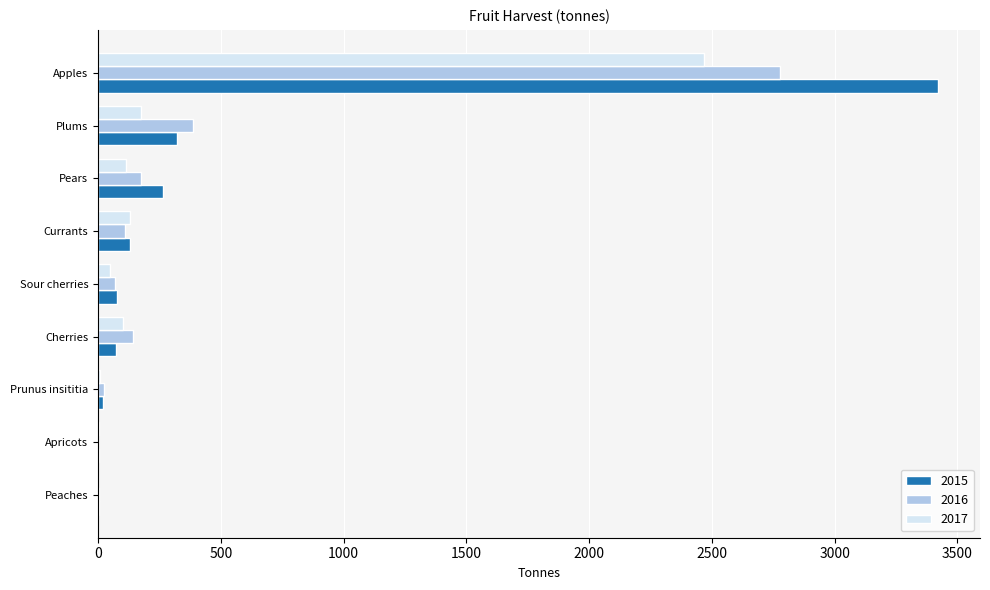

The value of 2015 at Apples is 5504.3. True or false?

False